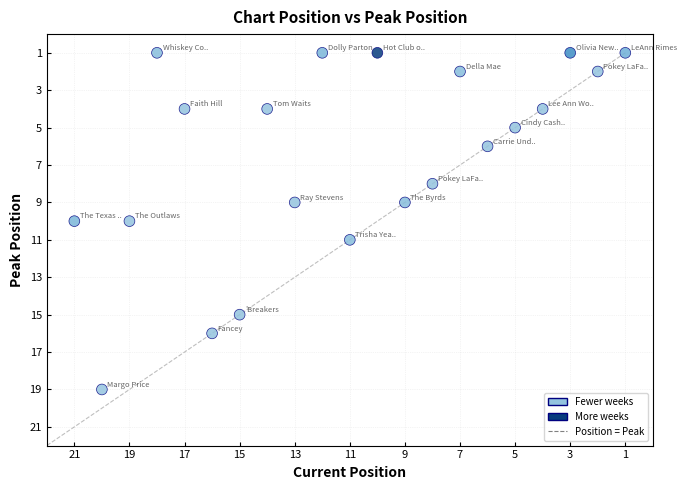

What is the range of X values (max minus min)?

20